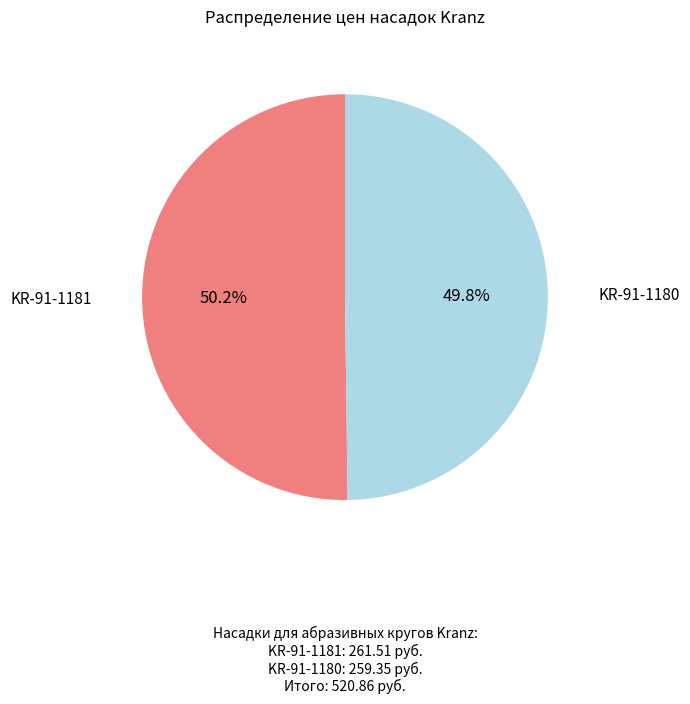

Combined, do KR-91-1181 and KR-91-1180 account for over 50%?

Yes